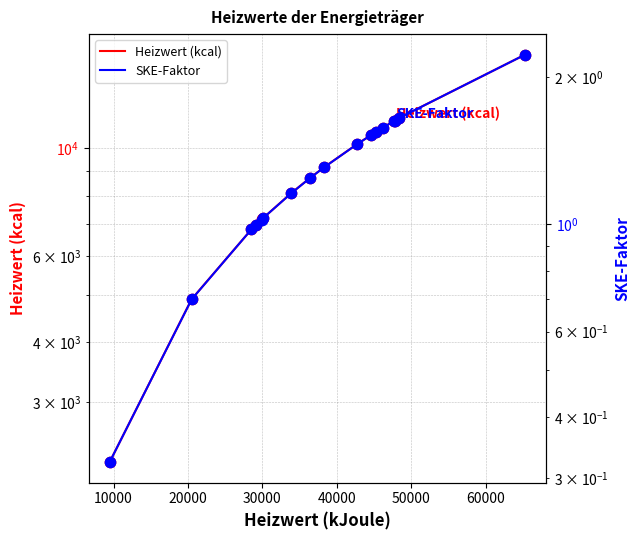

Which series has the largest total across all categories?

Heizwert (kcal)